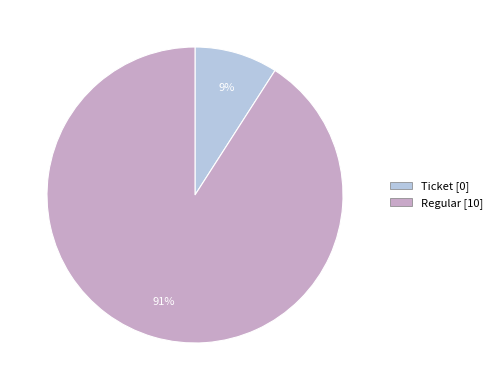

To the nearest percent, what is the average slice percentage?

50%